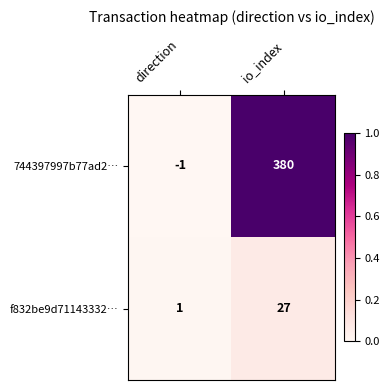

The value of 744397997b77ad2… at direction is 0. True or false?

False